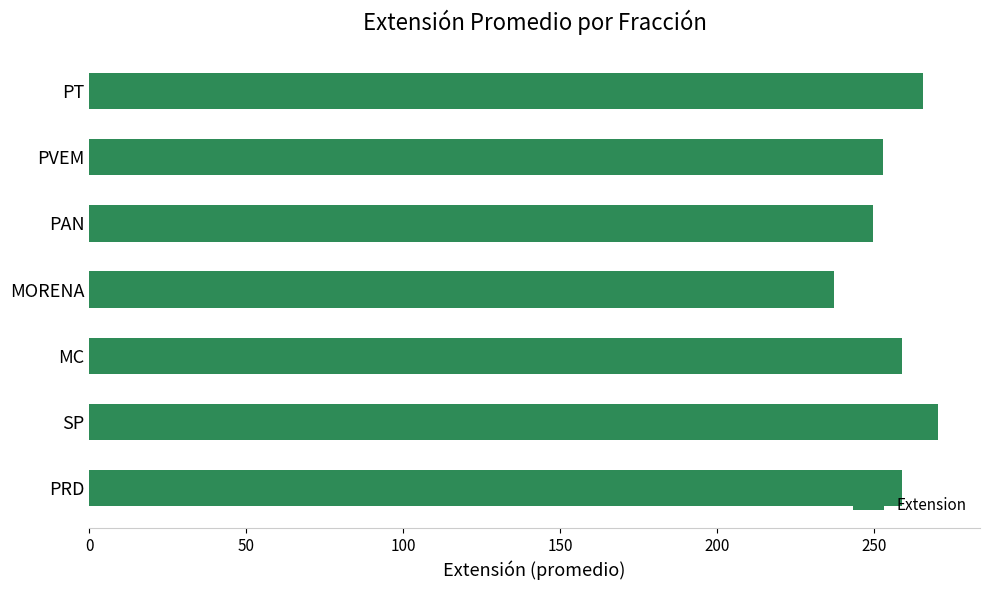

Which has a higher value, PVEM or MORENA?

PVEM